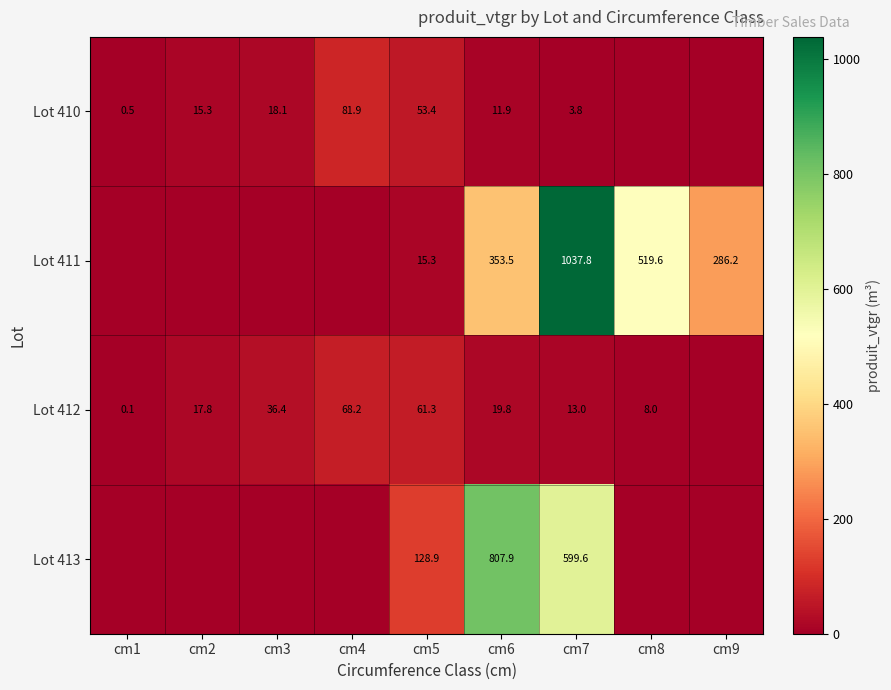

What is the difference between the Lot 412 values at cm1 and cm6?

19.7